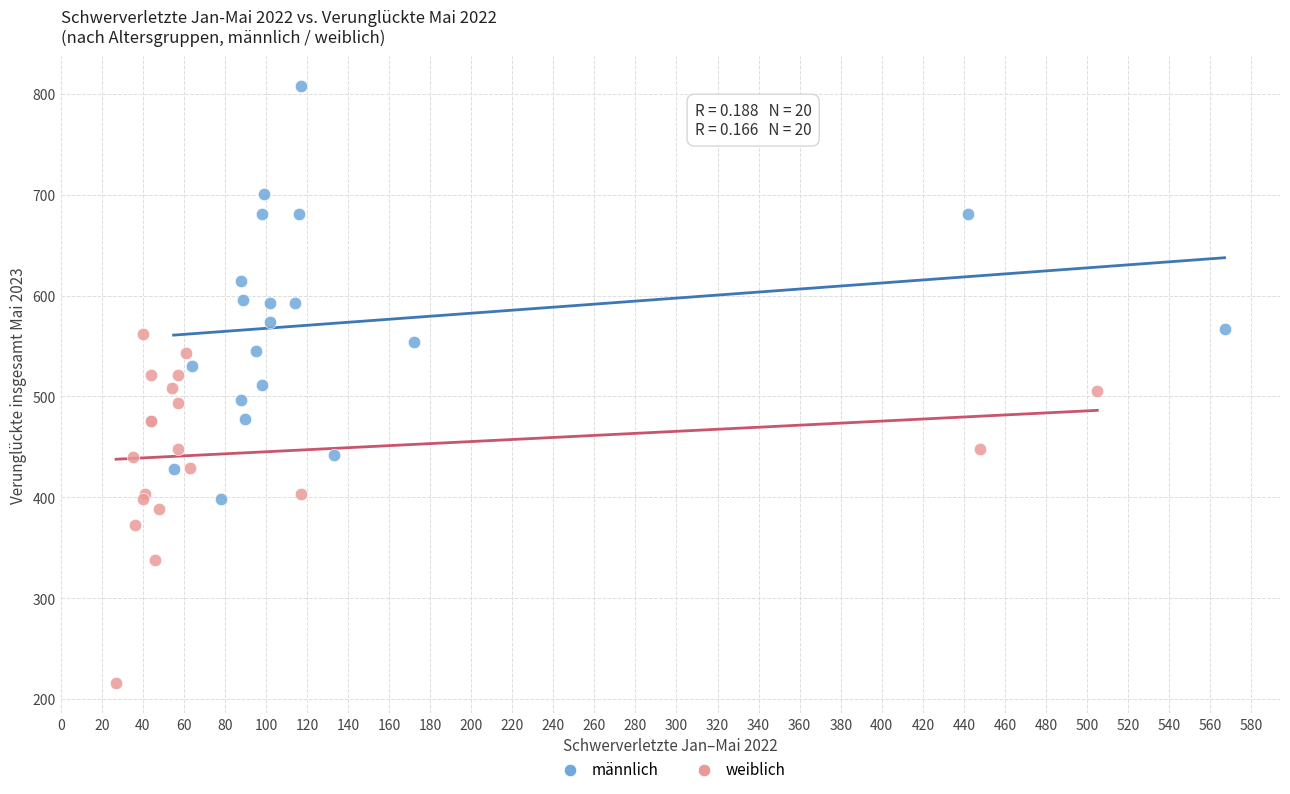

Which series has the largest Y range (max minus min)?

männlich